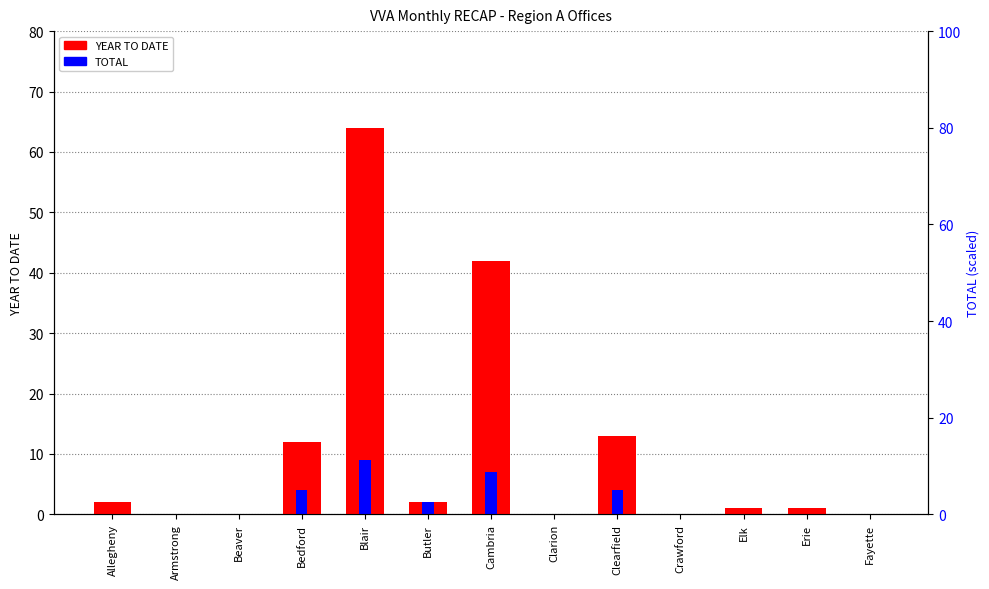

List the series in order of their overall mean, highest first.

YEAR TO DATE, TOTAL